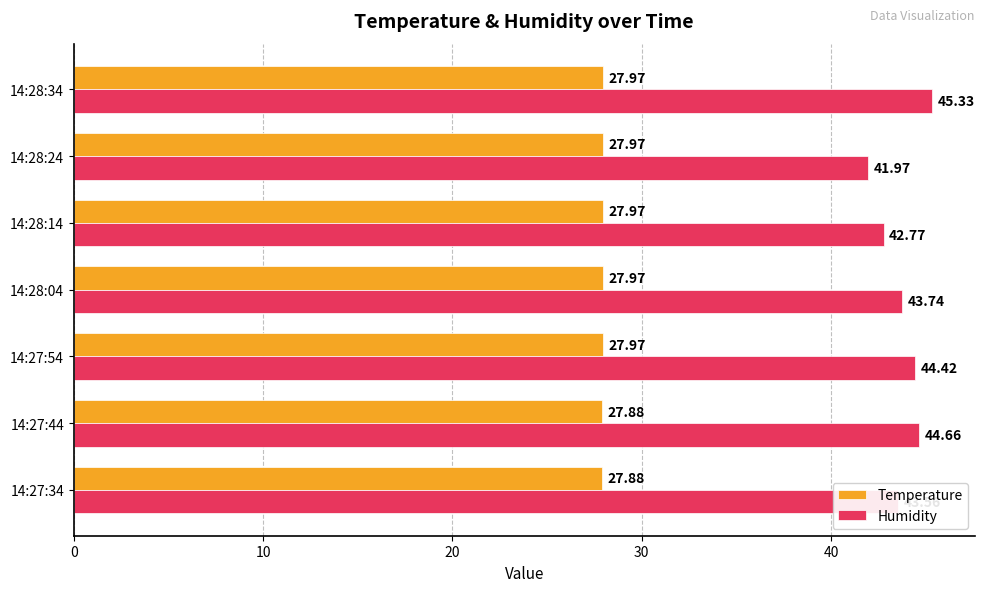

Which category has the highest value across all series?

14:28:34